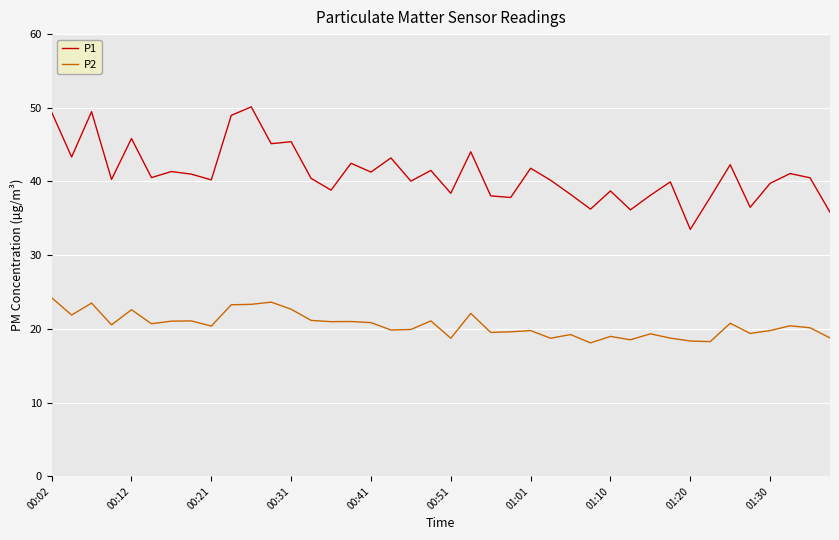

True or false: P1 and P2 intersect in this chart.

False